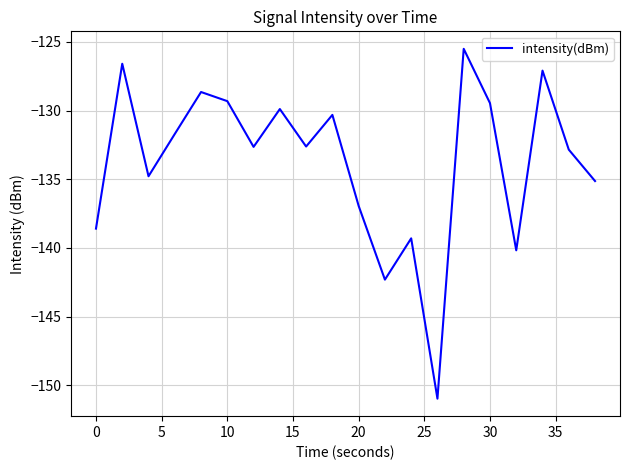

What is the greatest value displayed?

-125.5